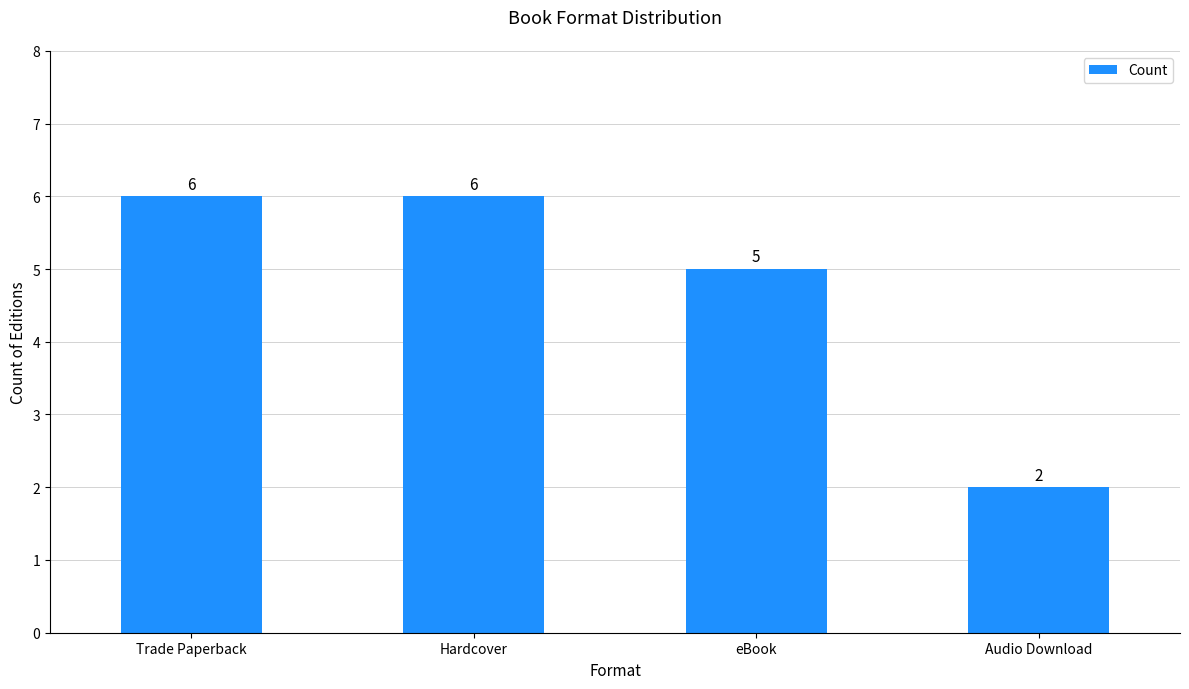

How many values are between 5 and 6?

3